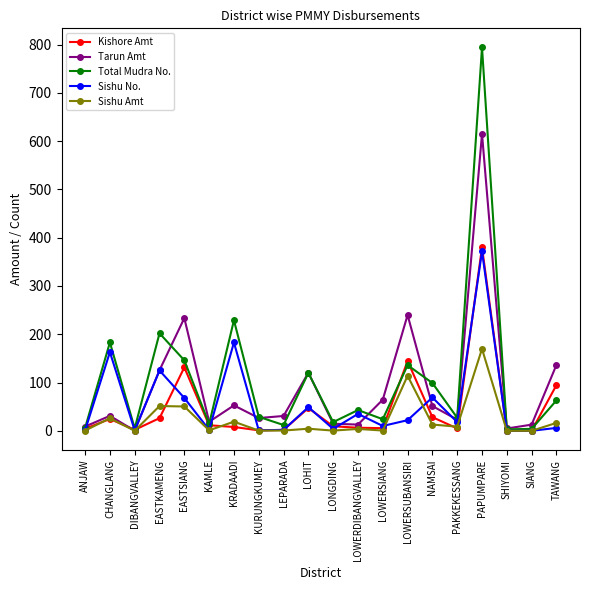

The Total Mudra No. series shows 3.0 at SHIYOMI. True or false?

True